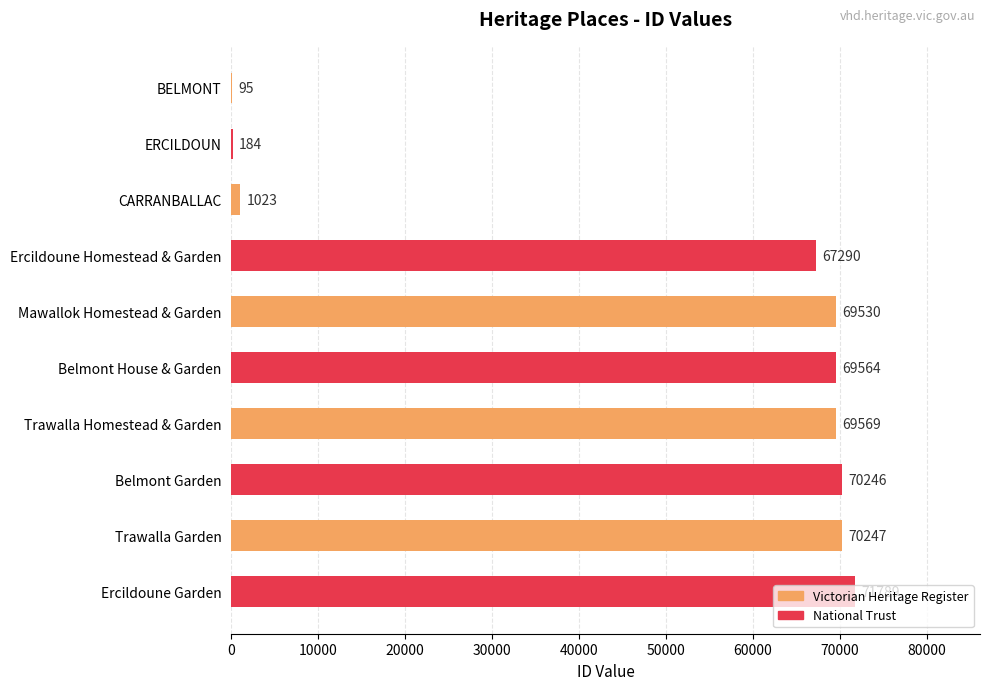

The chart shows a value of 70246 at Belmont Garden. True or false?

True